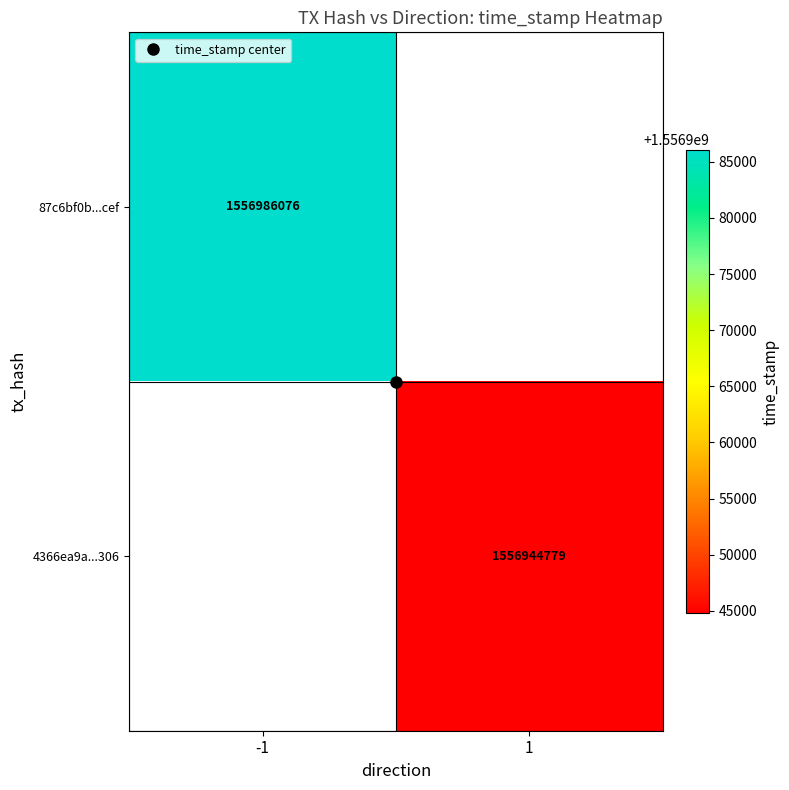

Rank the categories by 87c6bf0b...cef value from lowest to highest.

-1, 1